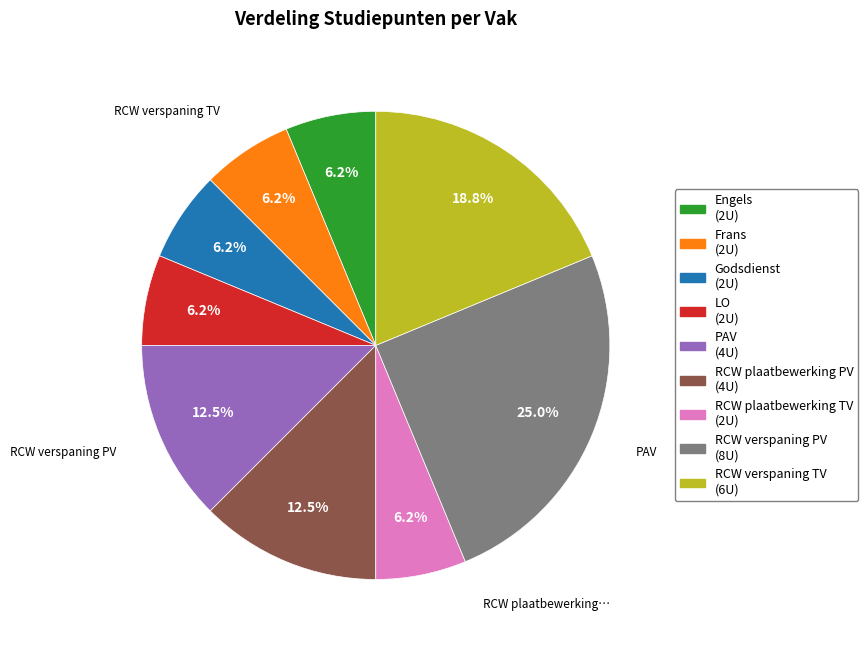

Which has a higher value, PAV or RCW plaatbewerking TV?

PAV